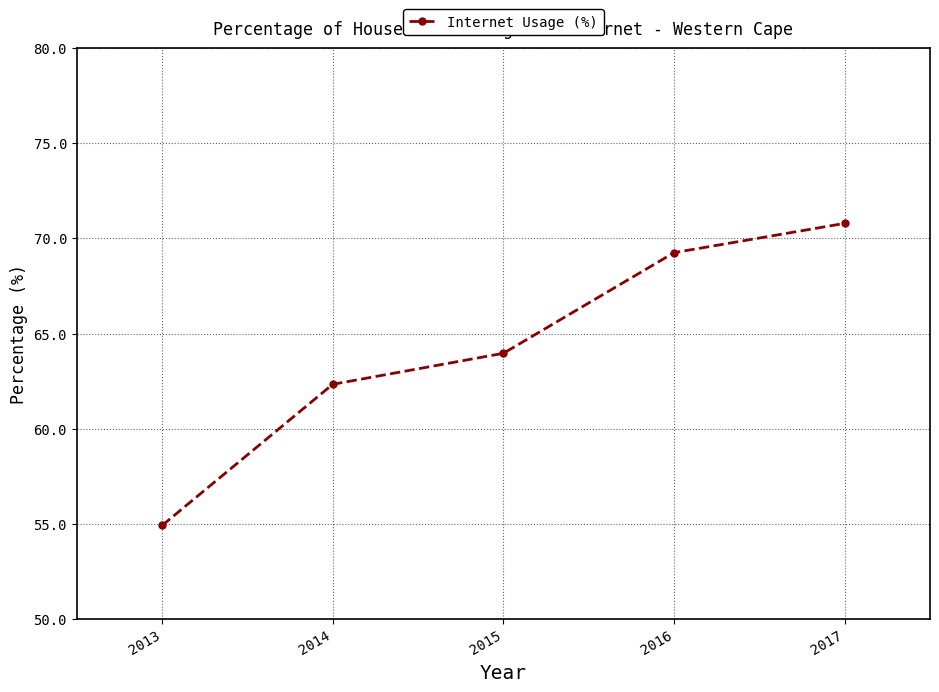

What is the difference between the maximum and minimum values?

15.9